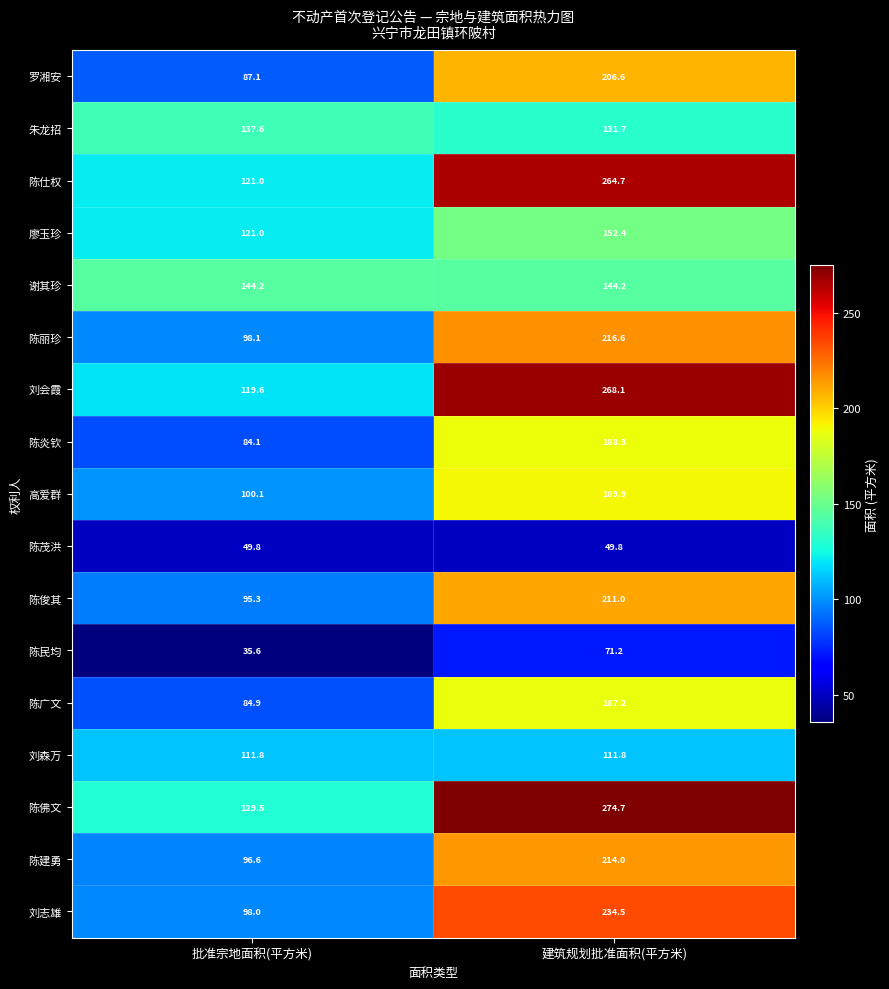

Which series changed the most between 批准宗地面积(平方米) and 建筑规划批准面积(平方米)?

刘会霞